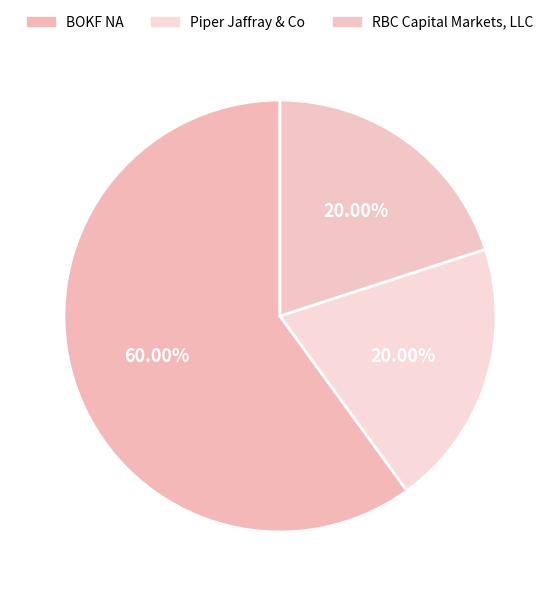

To the nearest percent, what is the combined percentage of BOKF NA and Piper Jaffray & Co?

80%